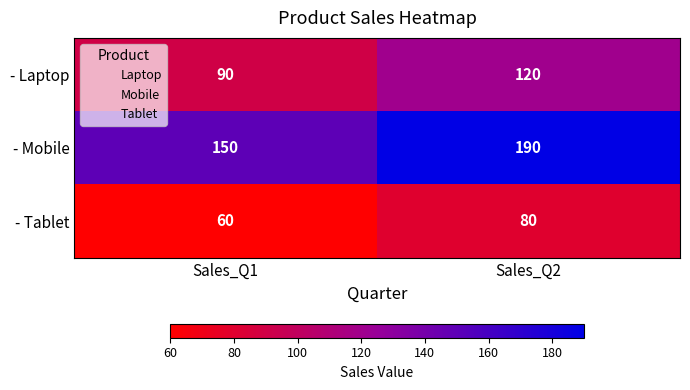

Reading left to right, extract all data points from this chart.

- Laptop: Sales_Q1=90	Sales_Q2=120
- Mobile: Sales_Q1=150	Sales_Q2=190
- Tablet: Sales_Q1=60	Sales_Q2=80